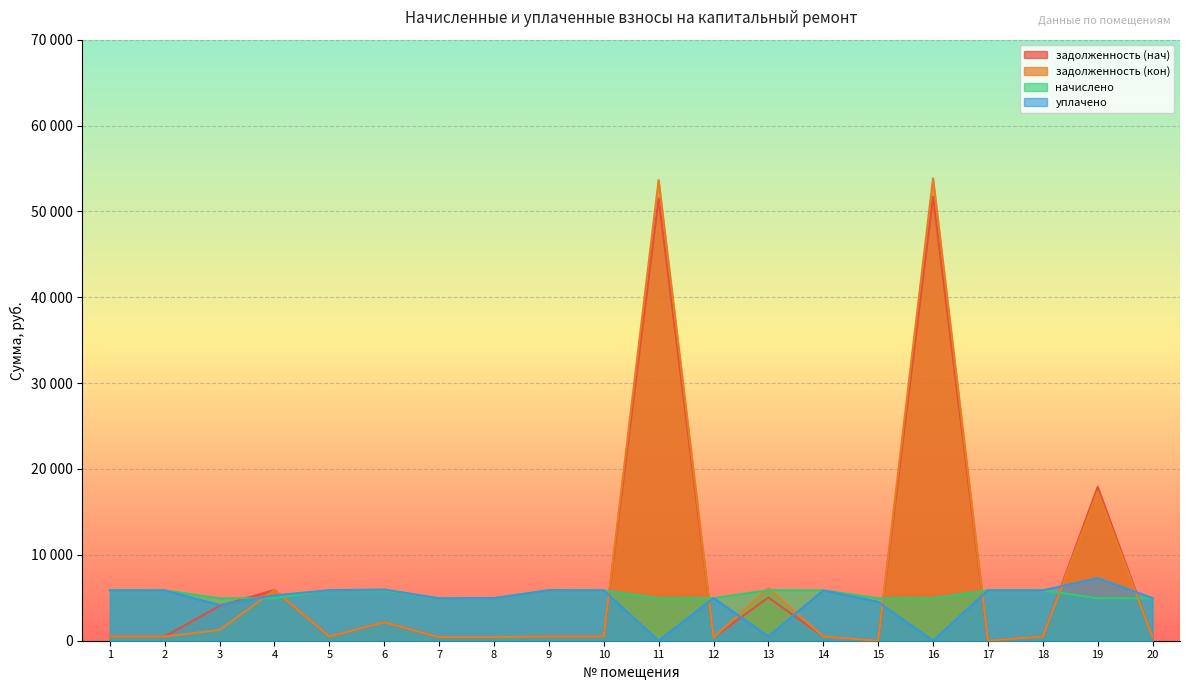

Which series changed the most between 18 and 19?

задолженность (нач)